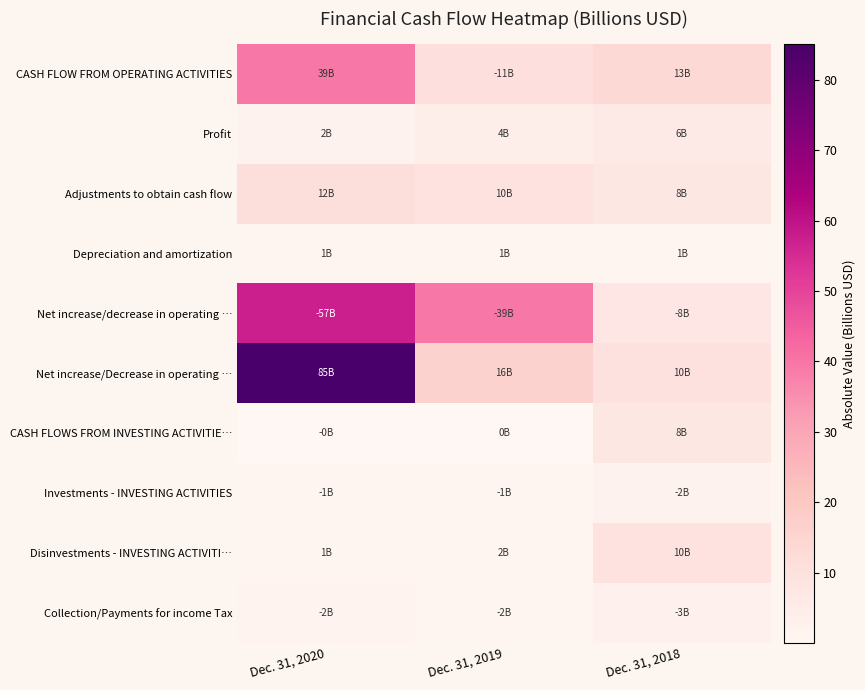

Reading left to right, transcribe all the data shown in this chart.

CASH FLOW FROM OPERATING ACTIVITIES: Dec. 31, 2020=39.3	Dec. 31, 2019=10.7	Dec. 31, 2018=13.4
Profit: Dec. 31, 2020=2.1	Dec. 31, 2019=4.3	Dec. 31, 2018=6.2
Adjustments to obtain cash flow: Dec. 31, 2020=11.7	Dec. 31, 2019=9.6	Dec. 31, 2018=7.6
Depreciation and amortization: Dec. 31, 2020=1.3	Dec. 31, 2019=1.4	Dec. 31, 2018=1.0
Net increase/decrease in operating …: Dec. 31, 2020=57.5	Dec. 31, 2019=39.2	Dec. 31, 2018=7.8
Net increase/Decrease in operating …: Dec. 31, 2020=85.1	Dec. 31, 2019=16.3	Dec. 31, 2018=10.1
CASH FLOWS FROM INVESTING ACTIVITIE…: Dec. 31, 2020=0.0	Dec. 31, 2019=0.1	Dec. 31, 2018=7.5
Investments - INVESTING ACTIVITIES: Dec. 31, 2020=1.2	Dec. 31, 2019=1.5	Dec. 31, 2018=2.2
Disinvestments - INVESTING ACTIVITI…: Dec. 31, 2020=1.1	Dec. 31, 2019=1.6	Dec. 31, 2018=9.7
Collection/Payments for income Tax: Dec. 31, 2020=2.0	Dec. 31, 2019=1.6	Dec. 31, 2018=2.8